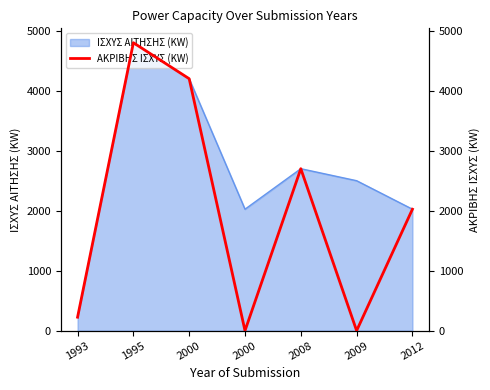

How many values are below 2025?

3